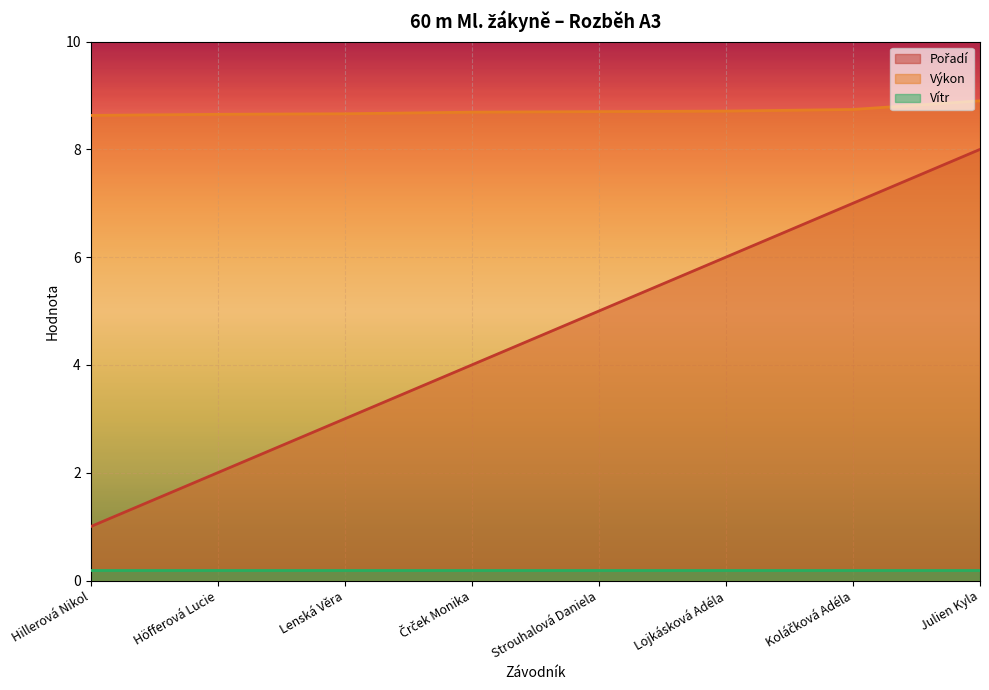

What is the total value across all series at Strouhalová Daniela?

13.9